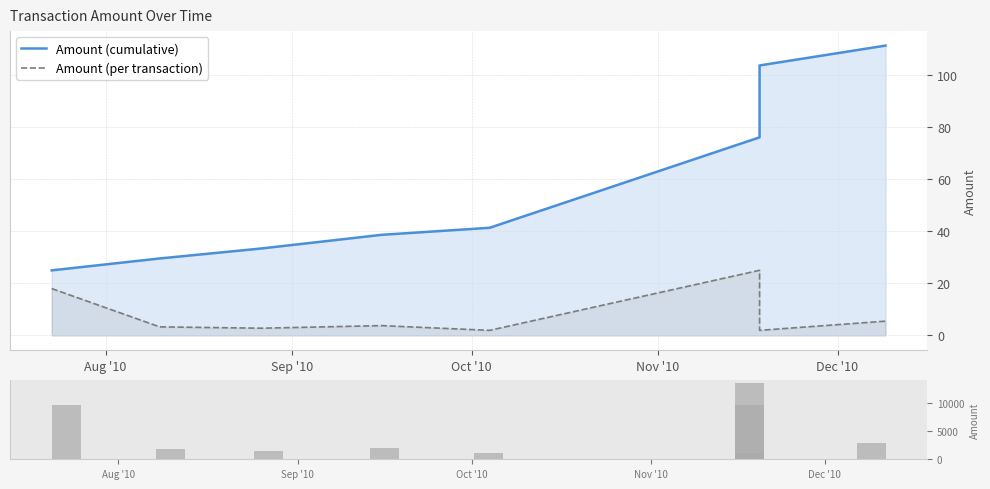

What is the label of the 8th bar from the right?

Sep '10